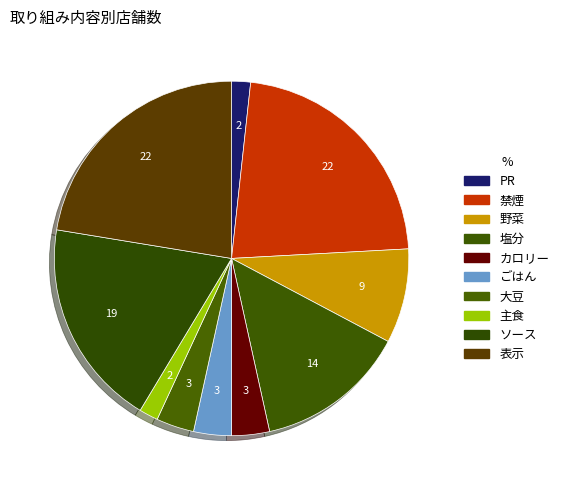

Is it true that ごはん is 3% of the pie?

True